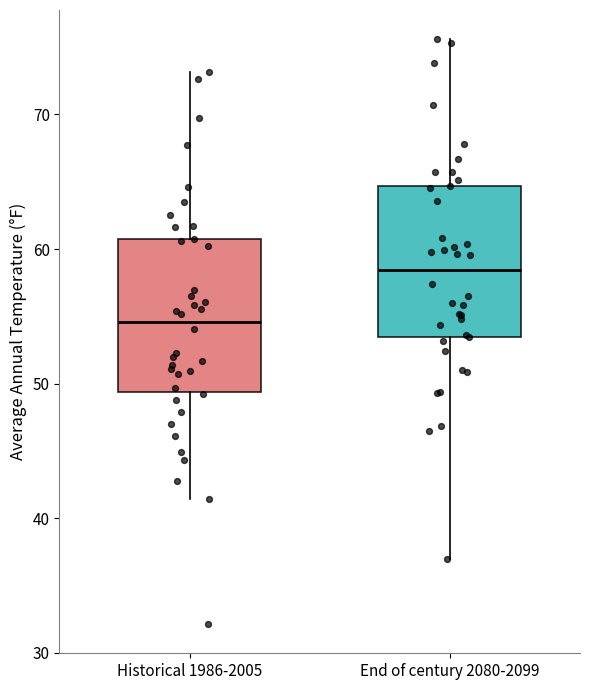

Where is the upper edge of the box for End of century 2080-2099 on the y-axis? The values are not printed on the chart, so give them approximately, as read against the axis.

65